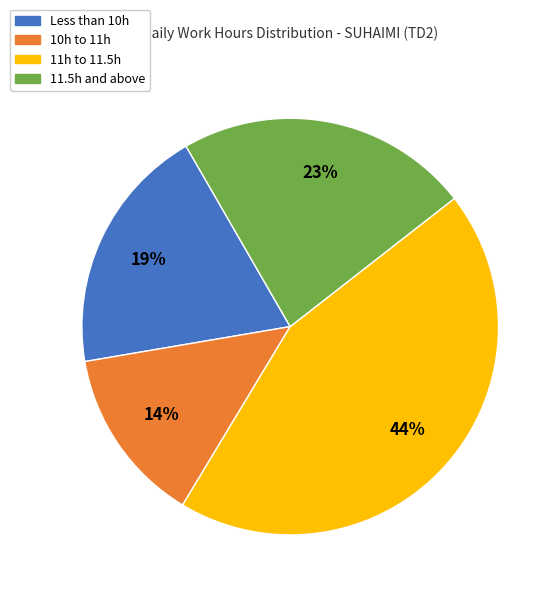

Is there any slice that represents more than half of the pie?

No